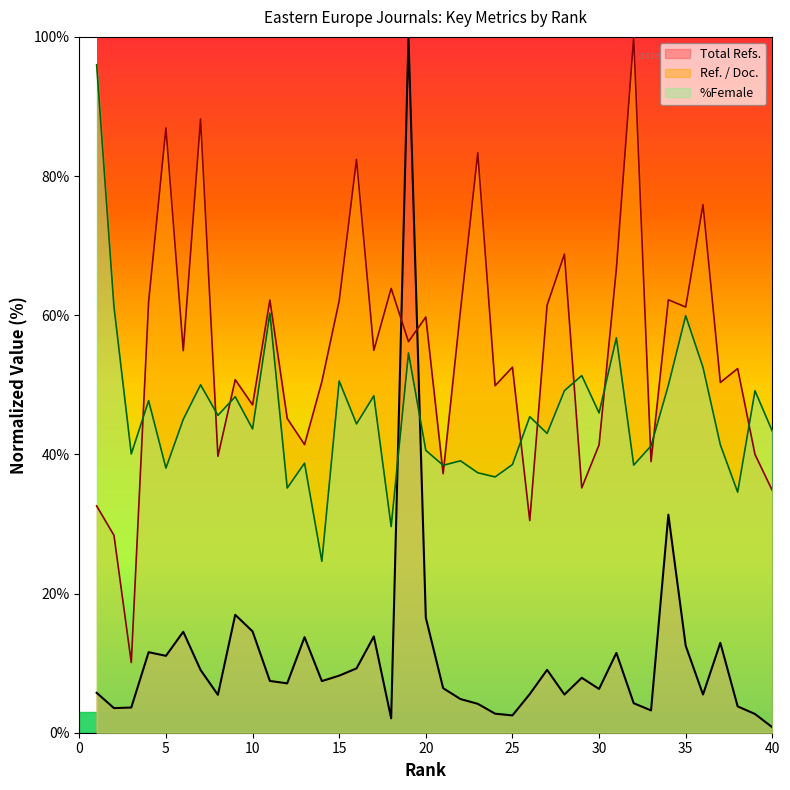

How many data points in Total Refs. are above 7?

21